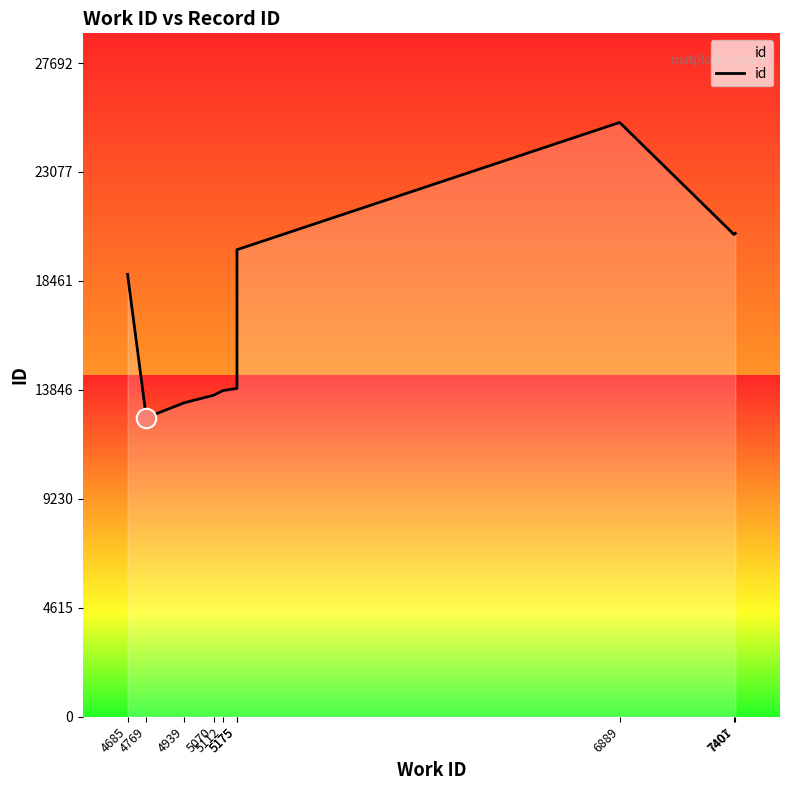

How many distinct data groups are displayed?

1